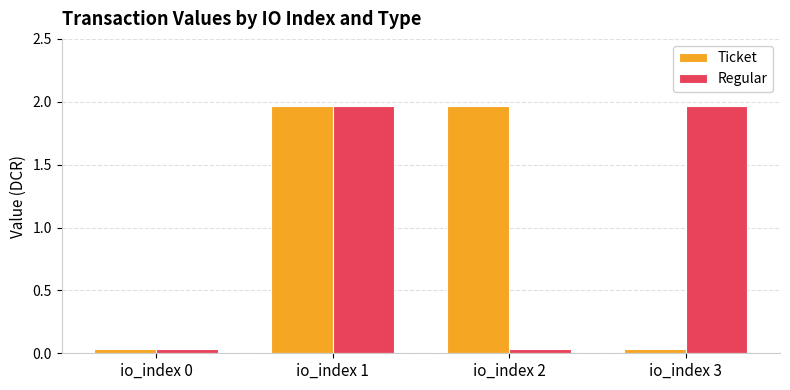

Rank the series at io_index 2 from lowest to highest value.

Regular, Ticket